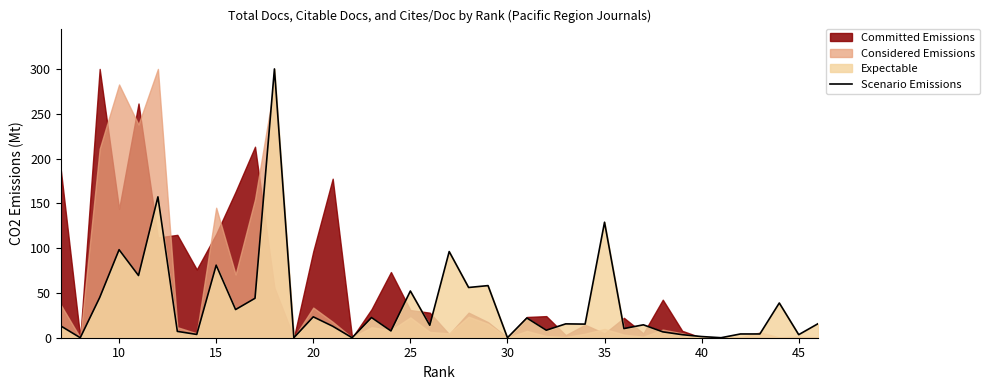

The value at 30 is 187.9. True or false?

False